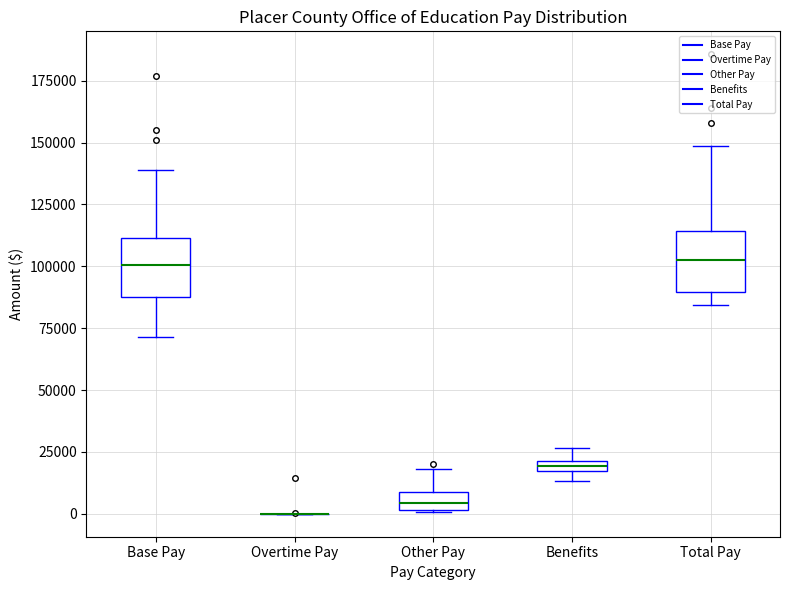

Where is the lower edge of the box for Other Pay on the y-axis? The values are not printed on the chart, so give them approximately, as read against the axis.

0